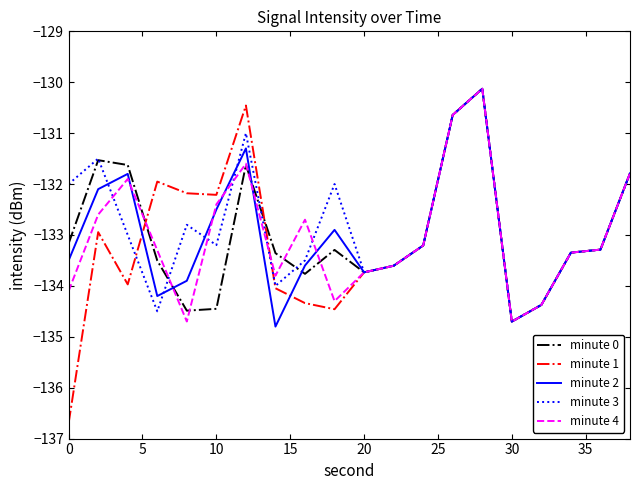

Is this an area chart (filled region under the line)?

No